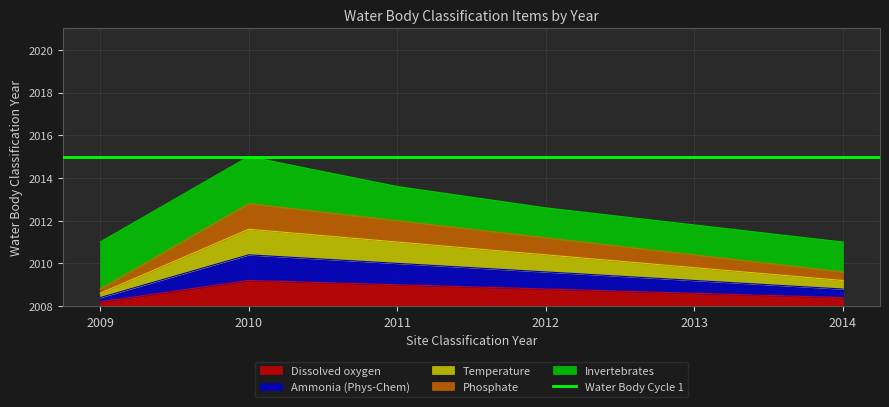

What is the value of the Phosphate point at the 3rd from the left?

2012.0